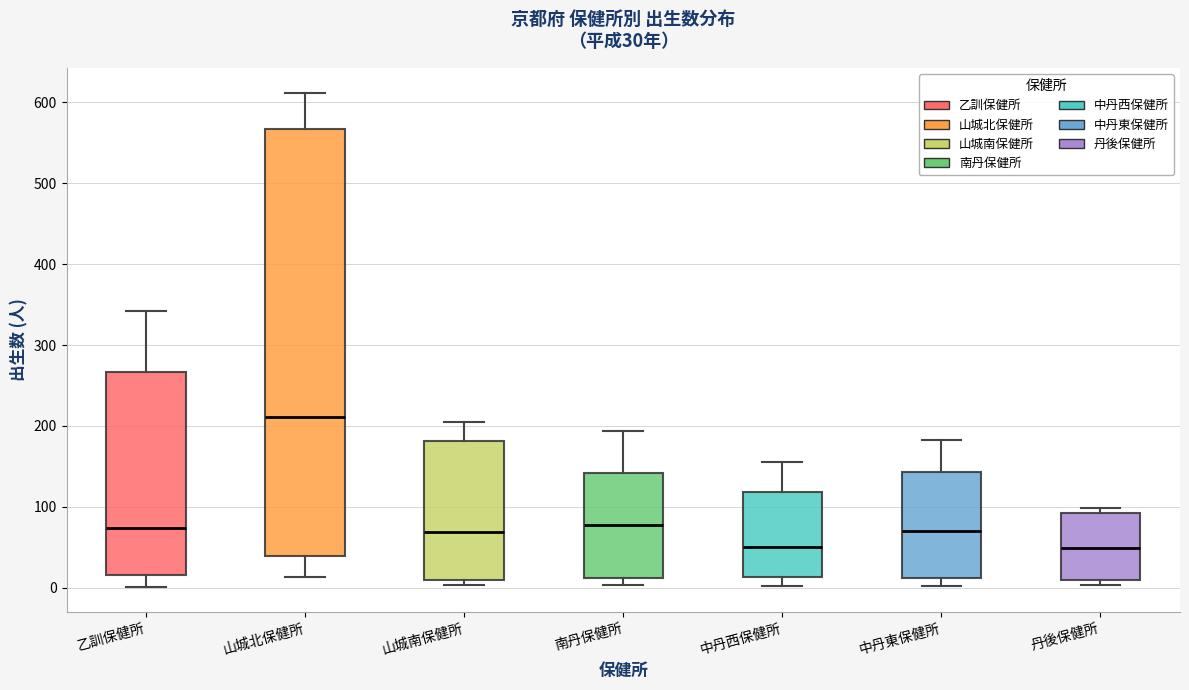

Comparing the boxes themselves (not the whiskers), which one is the tallest?

山城北保健所